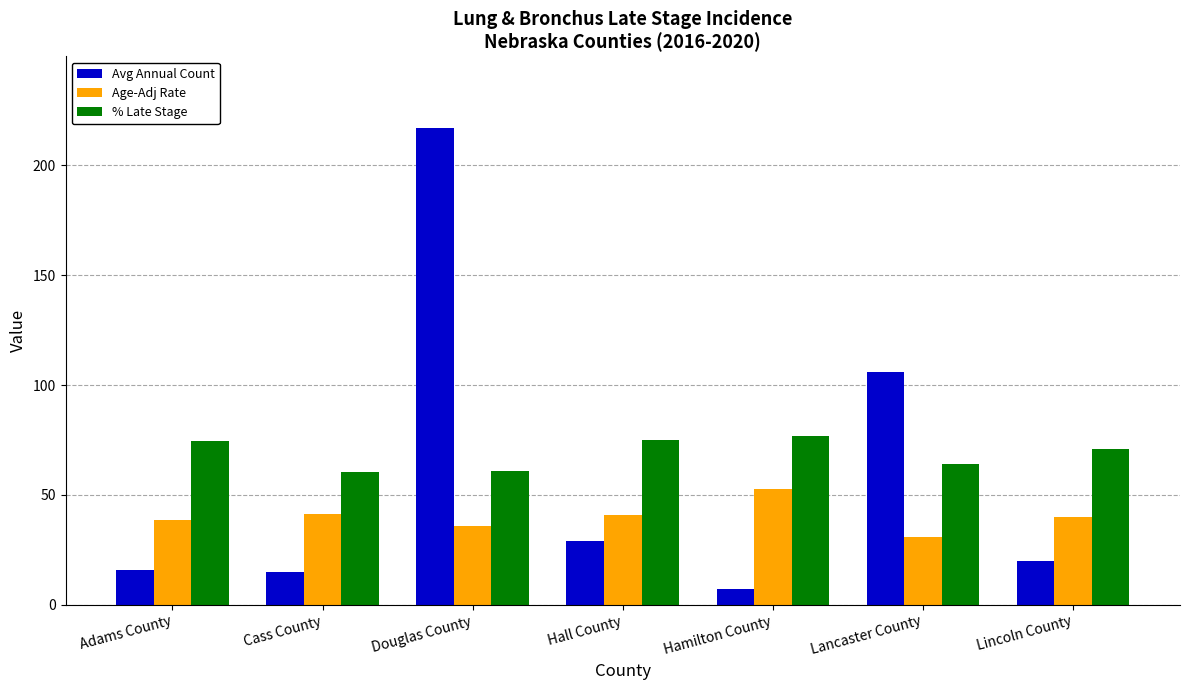

Rank the series by their average value, from highest to lowest.

% Late Stage, Avg Annual Count, Age-Adj Rate